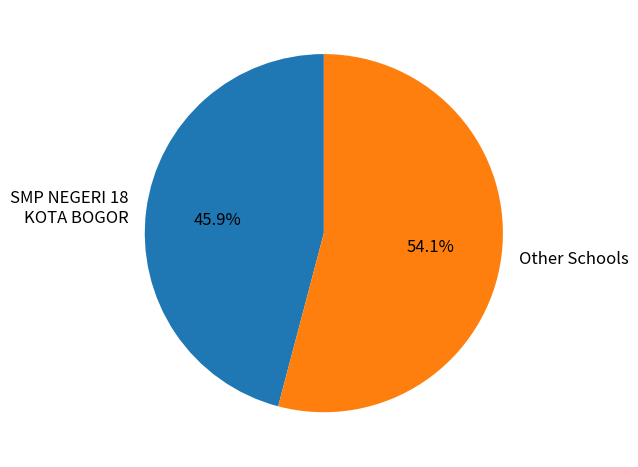

What is the total percentage of SMP NEGERI 18 KOTA BOGOR and Other Schools?

100.0%